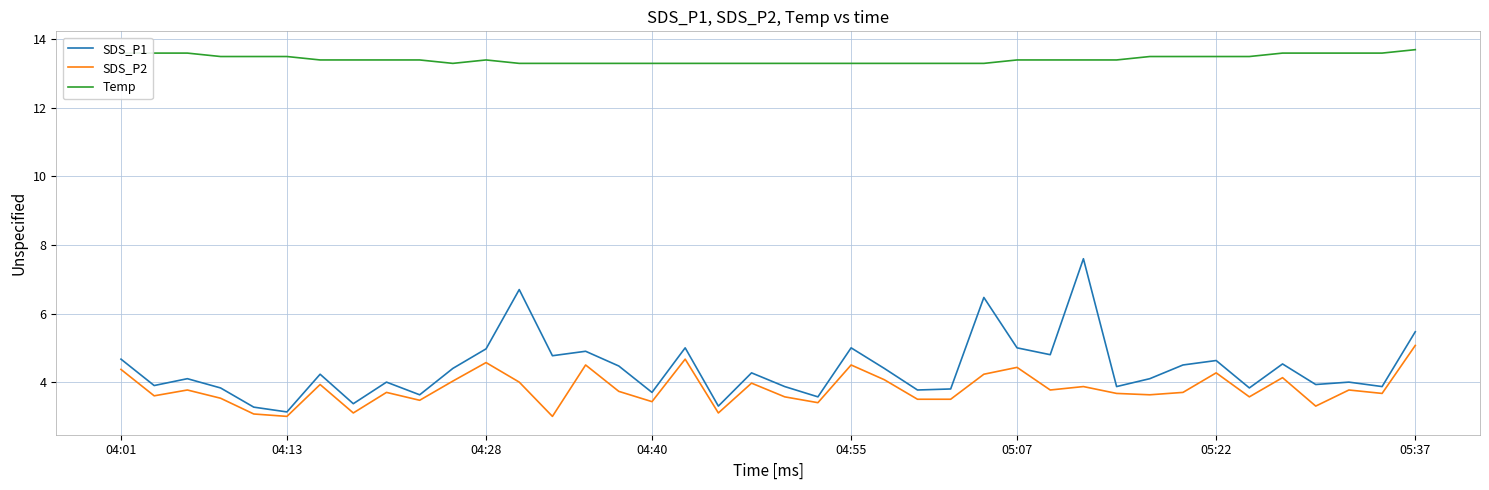

What is the difference between the maximum and minimum values in the SDS_P2 series?

2.1